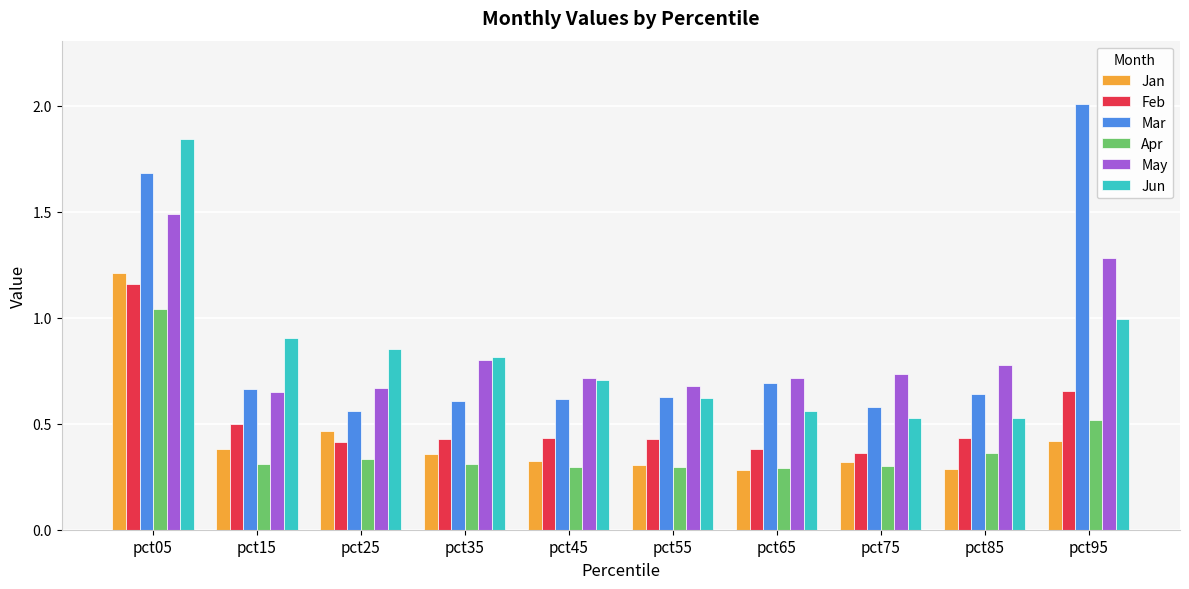

At pct25, list the series in order from smallest to largest.

Apr, Feb, Jan, Mar, May, Jun